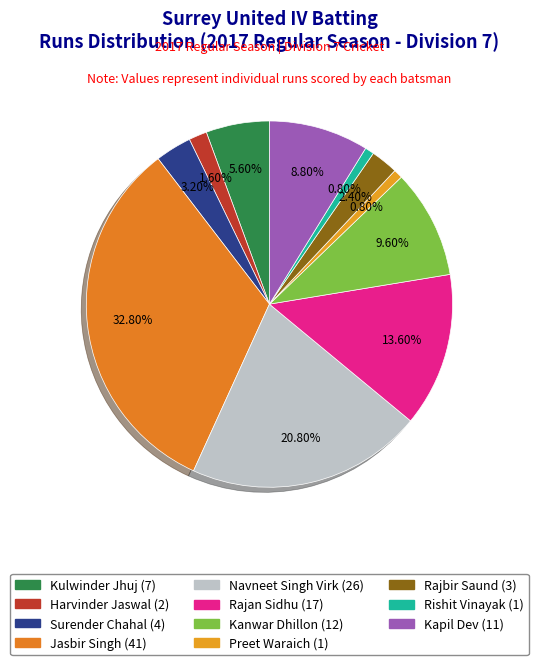

How many slices are in this pie chart?

11